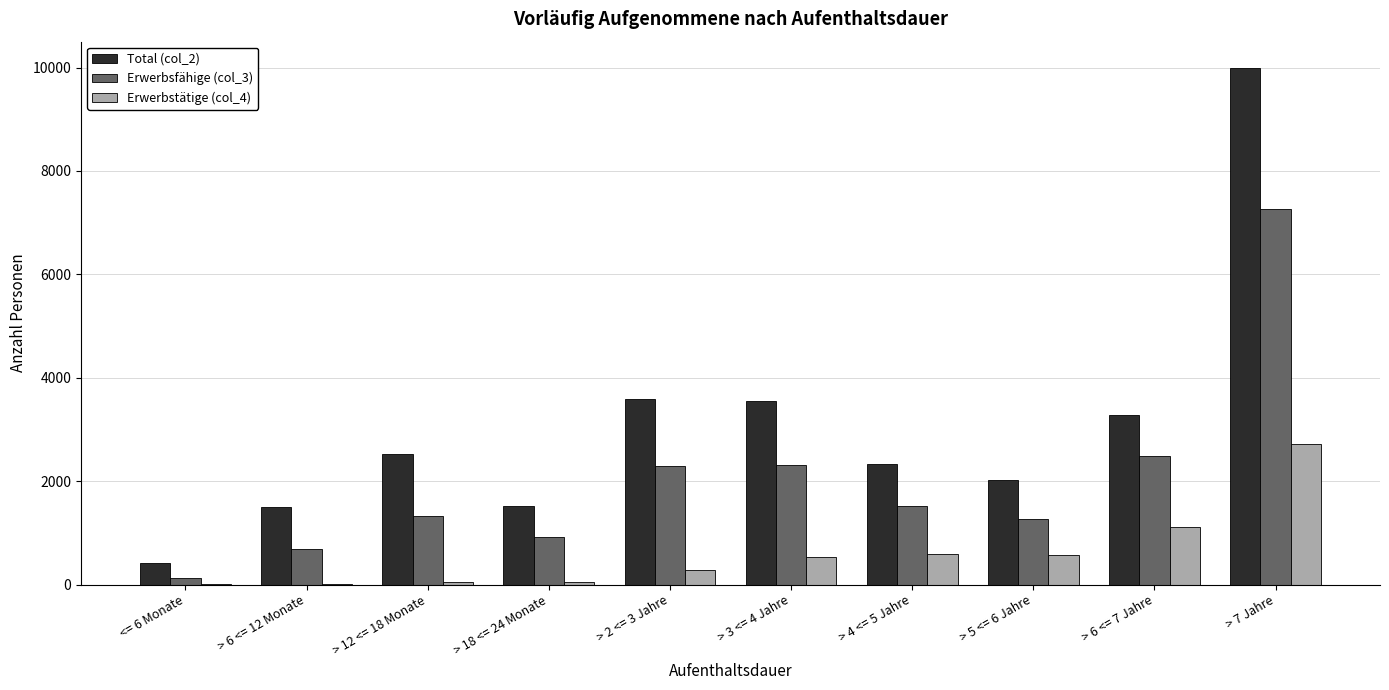

How many groups of bars are there?

10